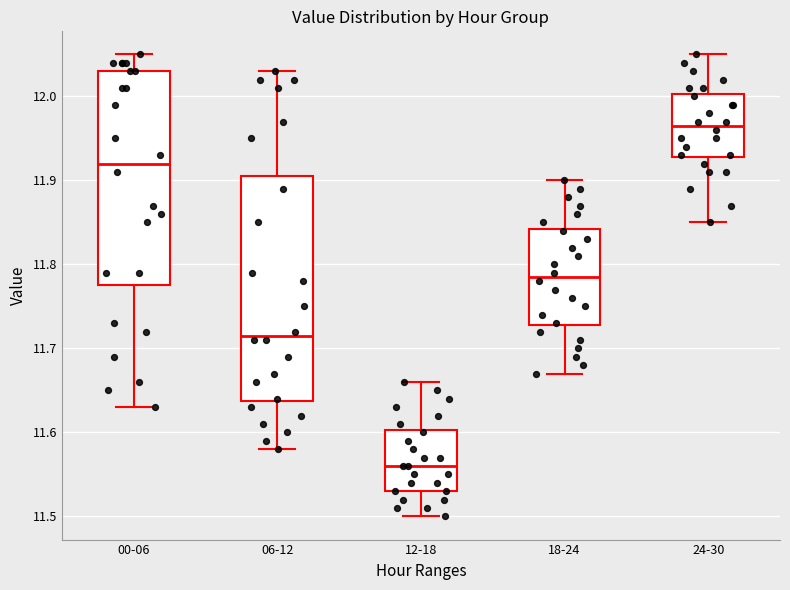

Which box has the lowest median line?

12-18